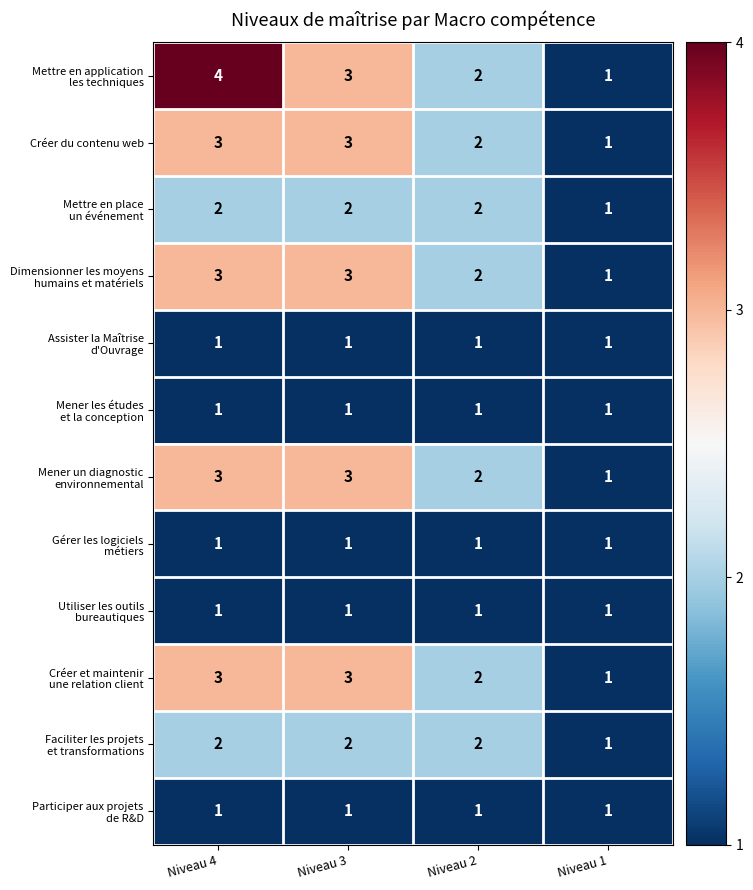

Where is Créer du contenu web nearest to the value 2?

Niveau 2